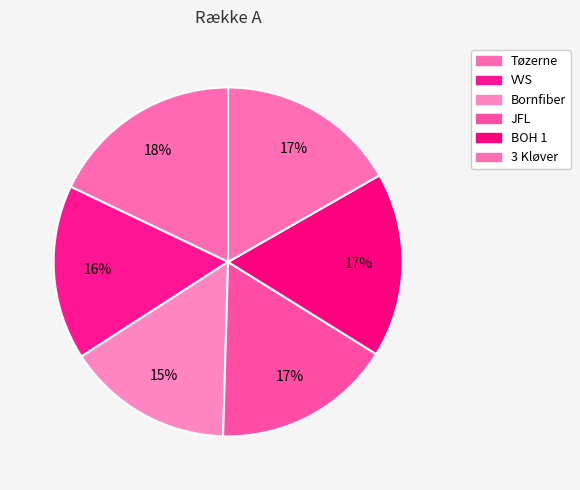

True or false: Bornfiber accounts for 15% of the total.

True